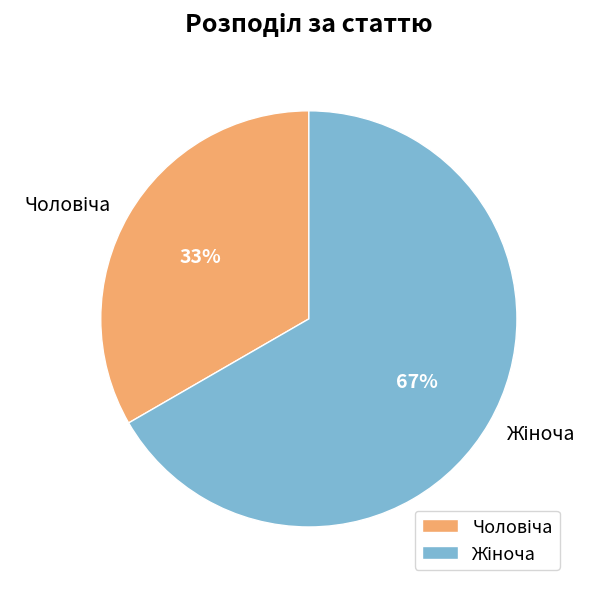

To the nearest percent, what is the average slice percentage?

50%